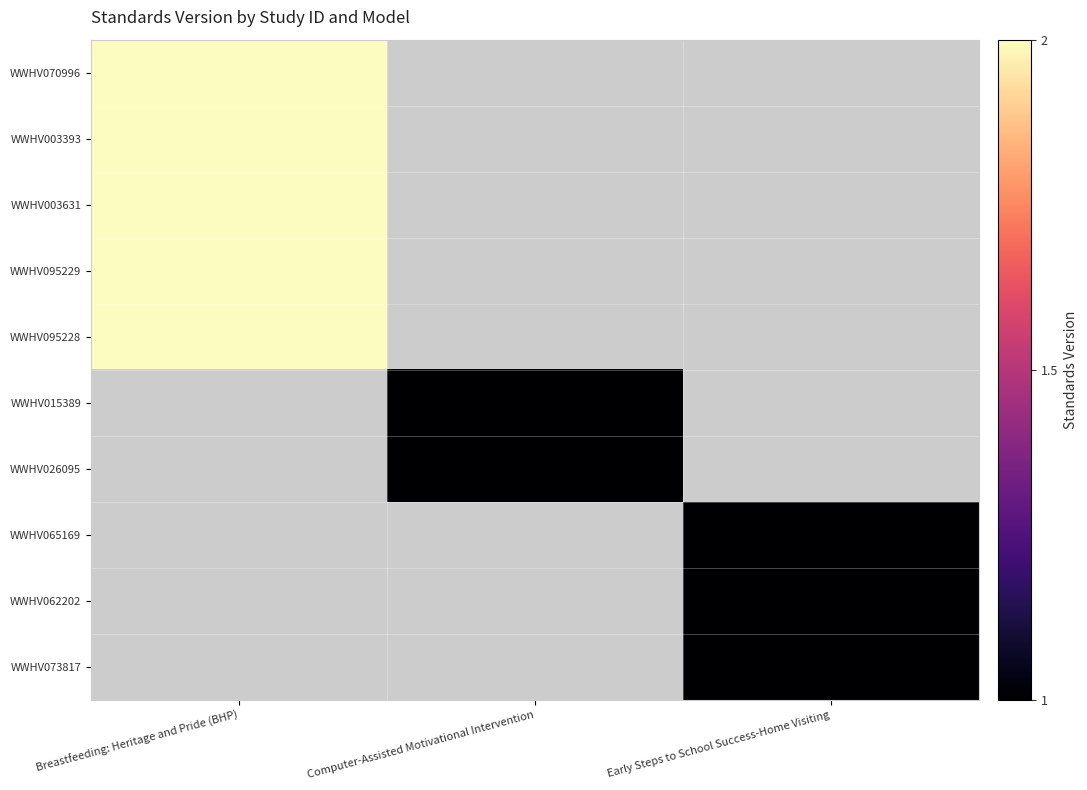

What is the smallest value displayed?

1.0